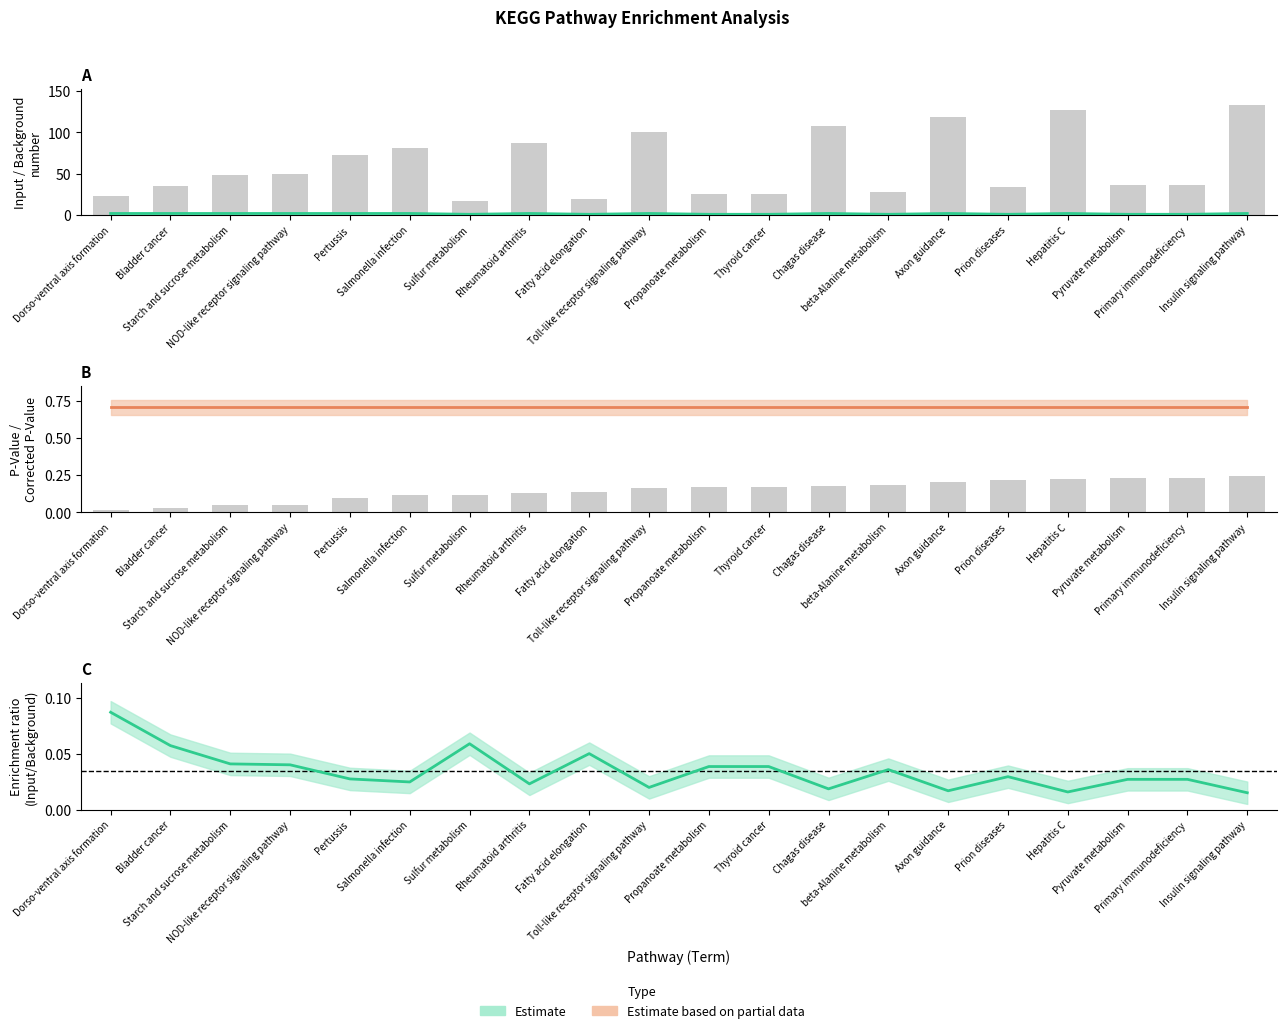

How many categories are shown in the chart?

20